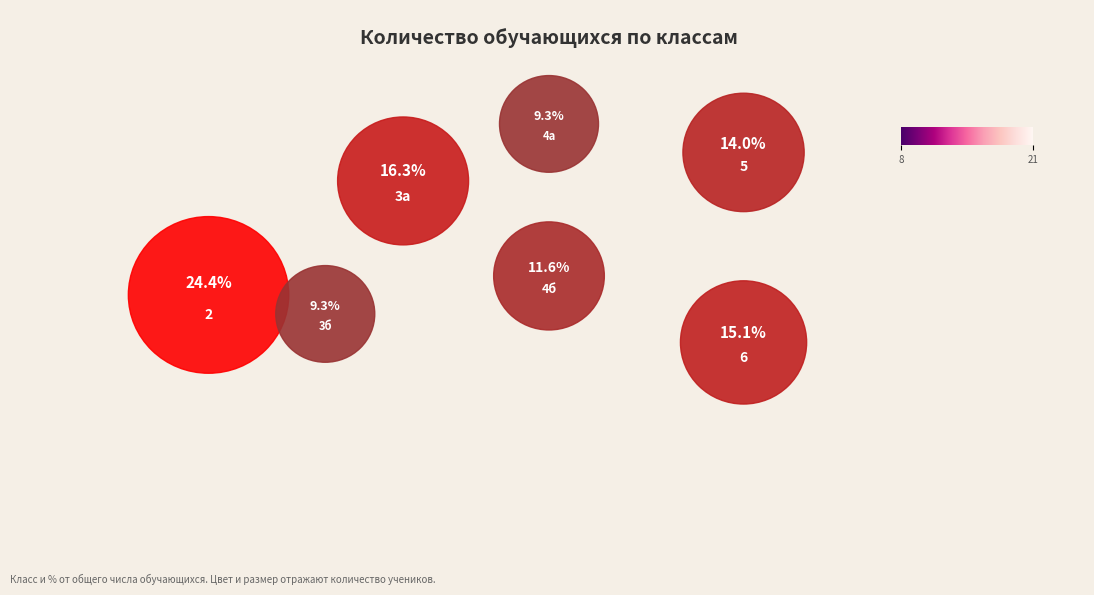

Which slice is the largest?

2